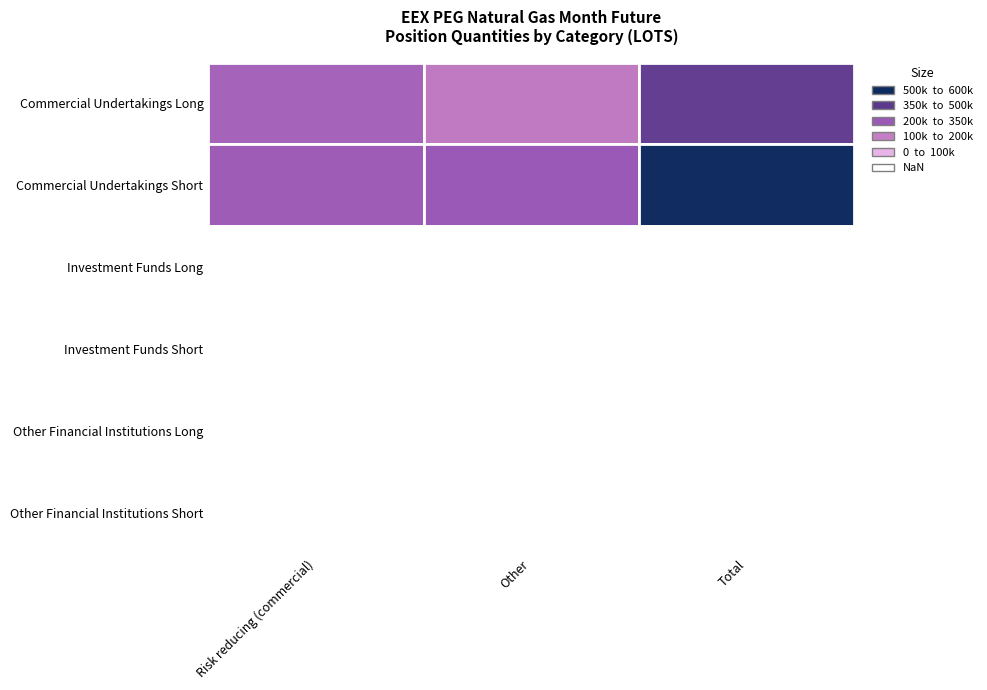

Reading left to right, list all the values displayed in this chart.

Risk reducing (Long): 0=261039	1=0	2=0
Risk reducing (Short): 0=290588	1=0	2=0
Other (Long): 0=170014	1=0	2=0
Other (Short): 0=301841	1=0	2=0
Total (Long): 0=431053	1=0	2=0
Total (Short): 0=592429	1=0	2=0